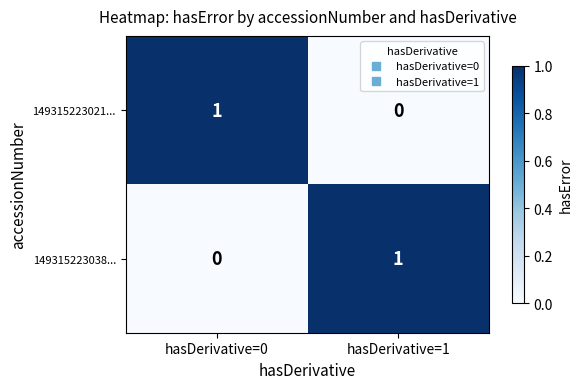

At which label is 149315223038... closest to 0?

hasDerivative=0